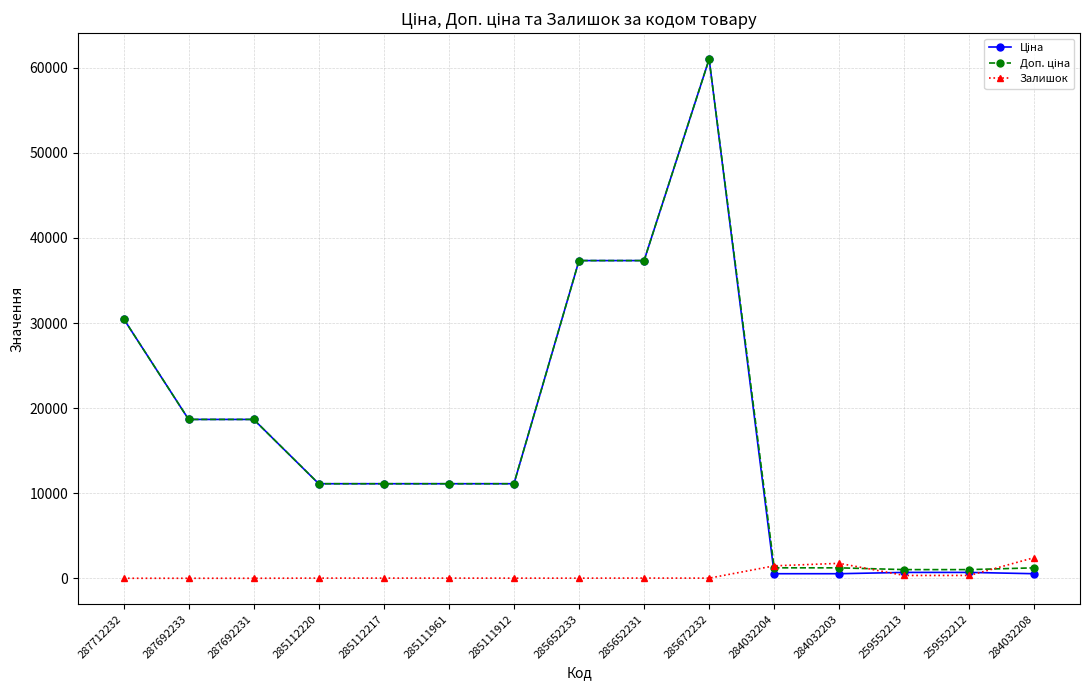

How many lines are shown in the chart?

3